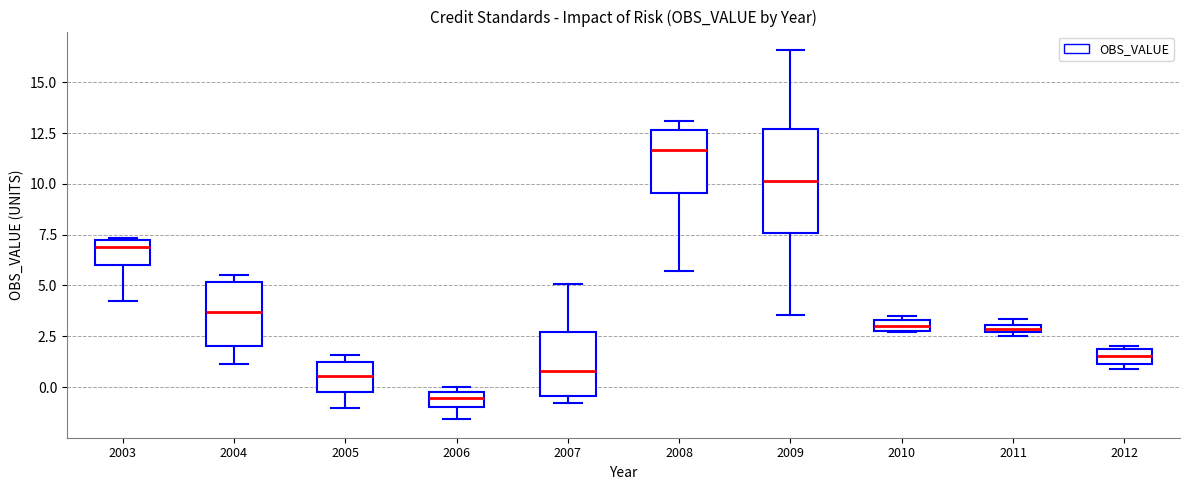

Which box is the tallest, from its lower edge to its upper edge?

2009